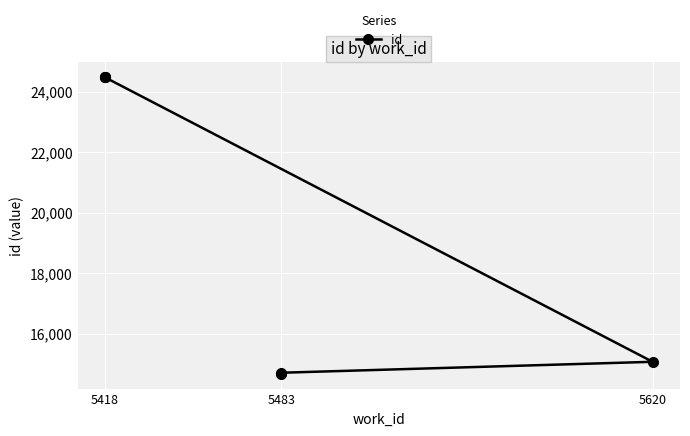

The value at 5620 is 15068. True or false?

True